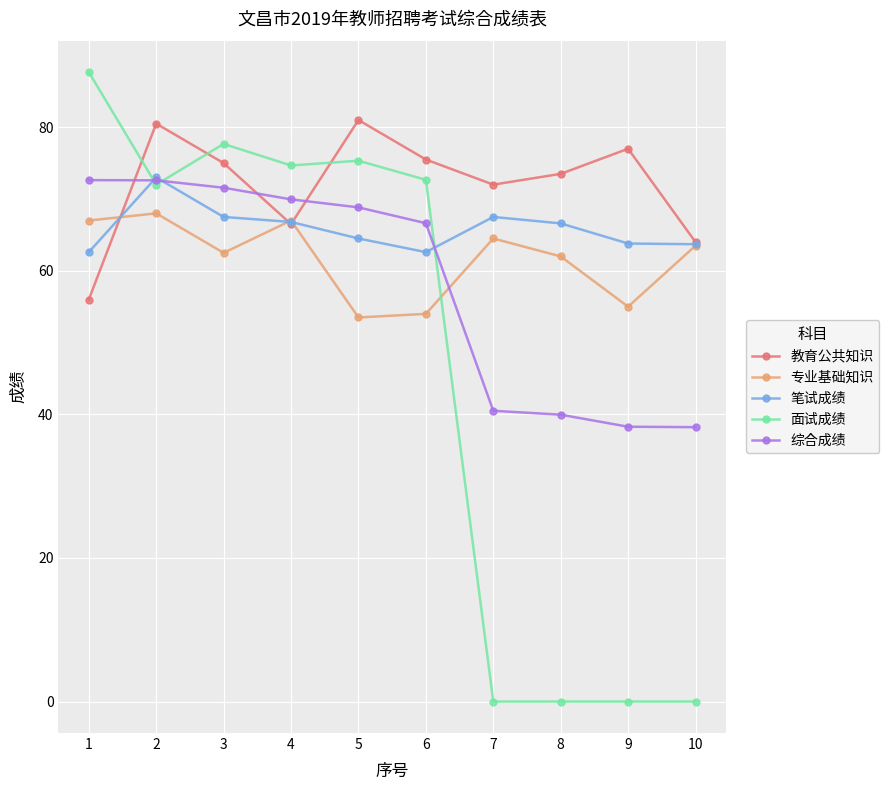

Which series has the largest total across all categories?

教育公共知识